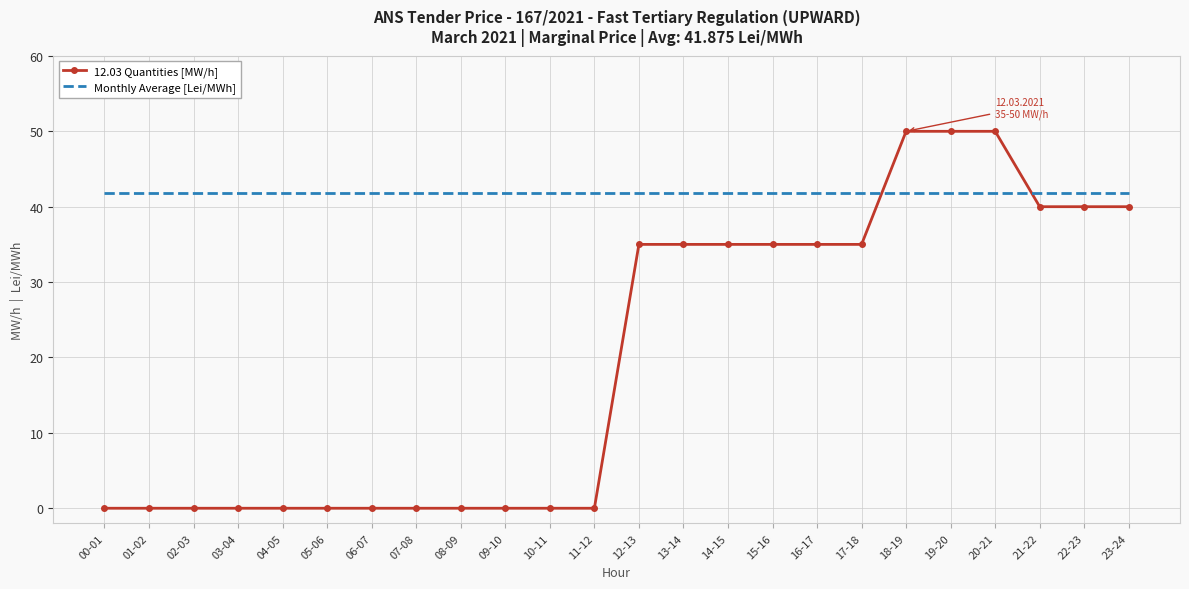

What is the maximum value shown in the chart?

50.0